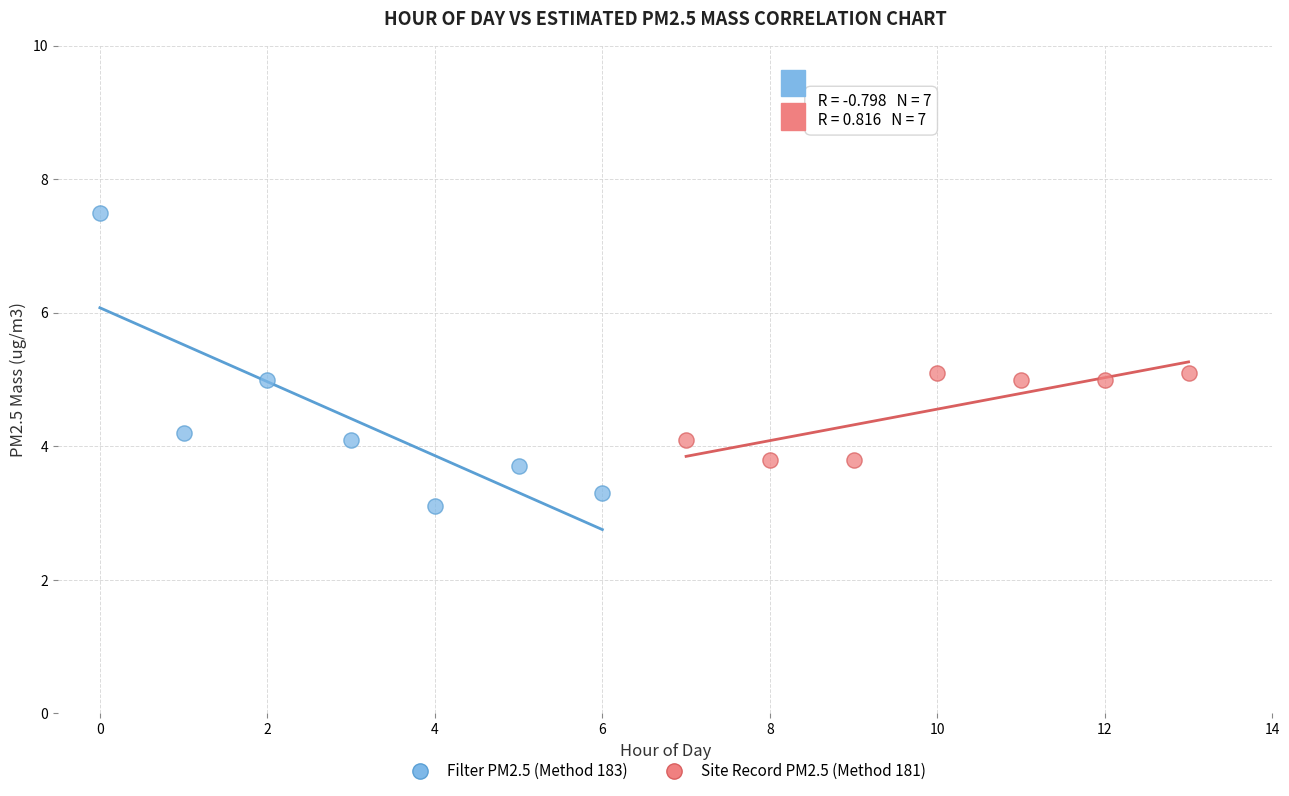

Which series has the largest Y range (max minus min)?

Filter PM2.5 (Method 183)